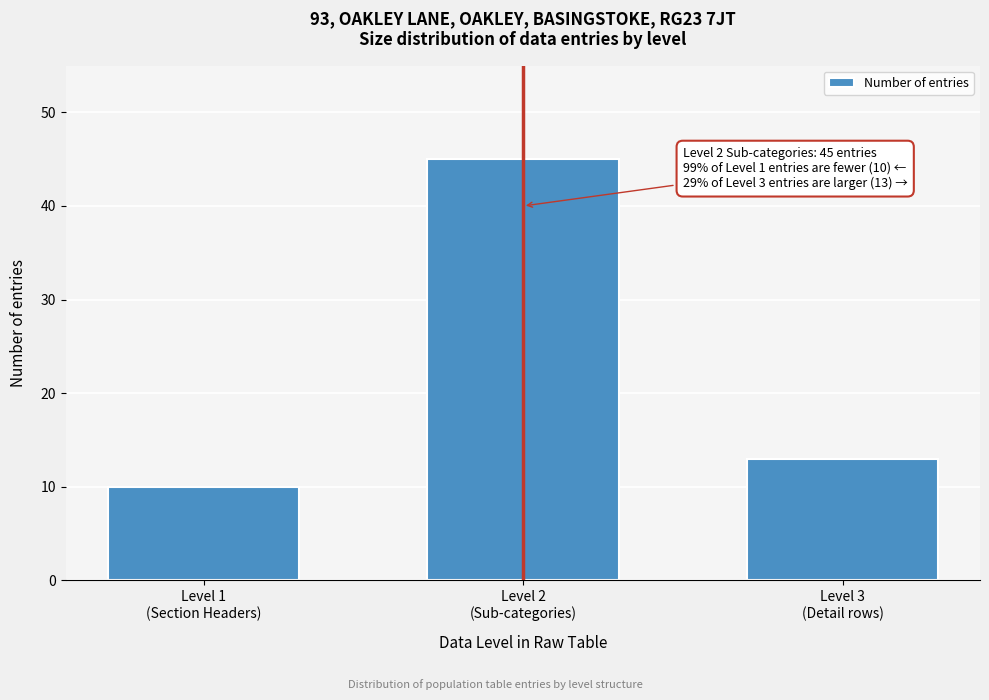

Reading left to right, transcribe all the data shown in this chart.

10	45	13